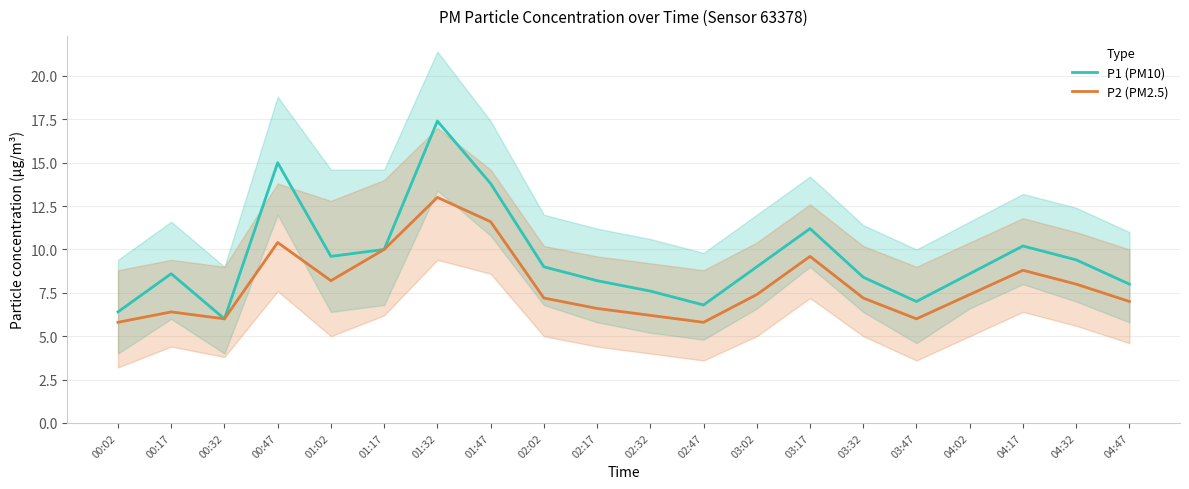

Which series has the largest range (max minus min)?

P1 (PM10)